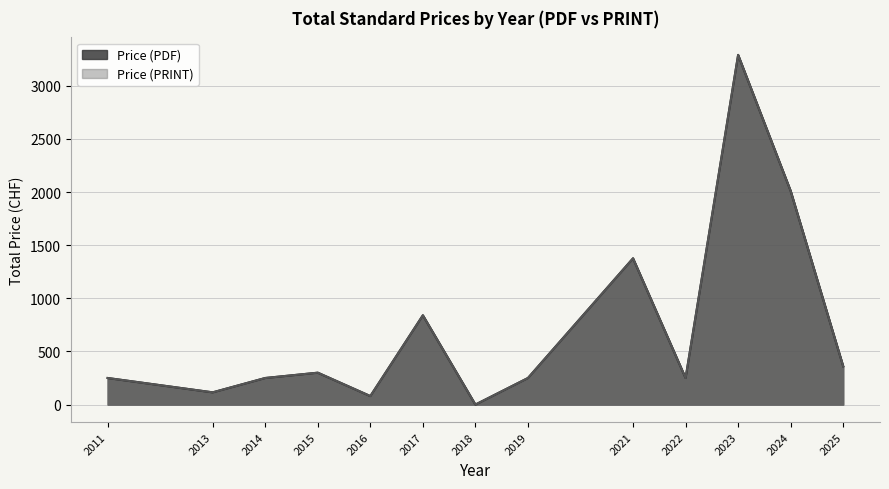

True or false: Price (PRINT) and Price (PDF) intersect in this chart.

False